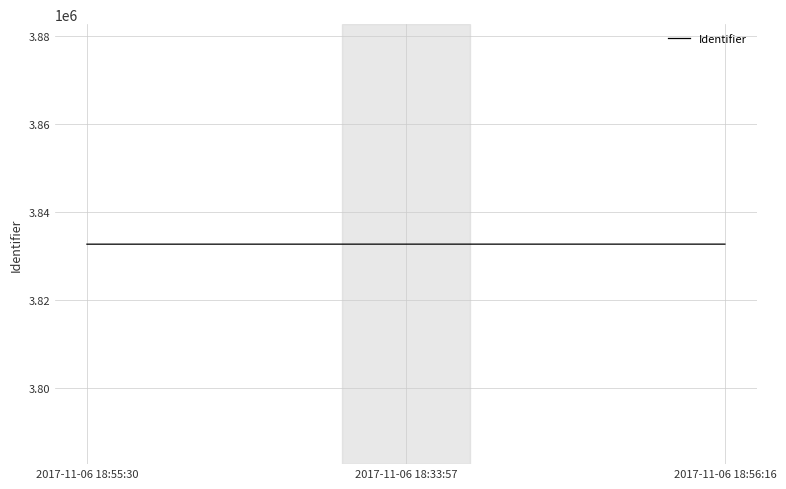

Count the number of categories in the chart.

3